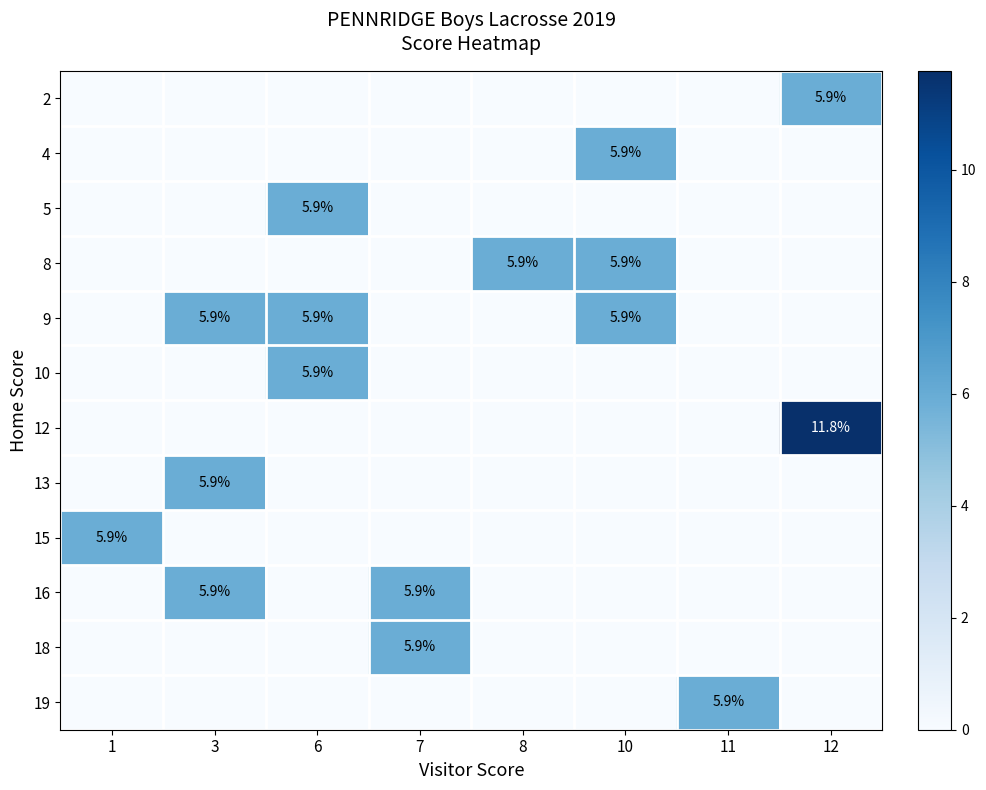

The value of 13 at 3 is 5.9. True or false?

True